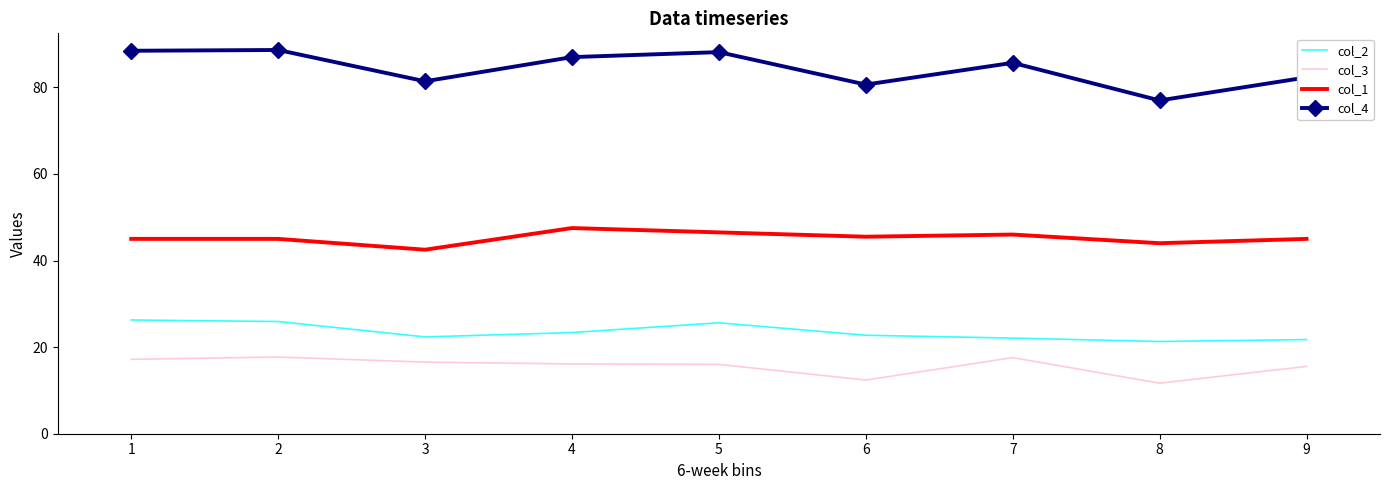

Rank the series by their maximum value, from lowest to highest.

col_3, col_2, col_1, col_4